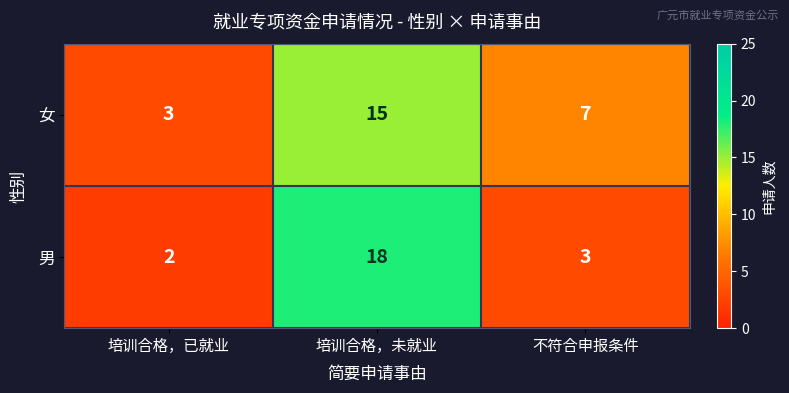

Reading left to right, transcribe all the data shown in this chart.

女: 培训合格，已就业=3	培训合格，未就业=15	不符合申报条件=7
男: 培训合格，已就业=2	培训合格，未就业=18	不符合申报条件=3